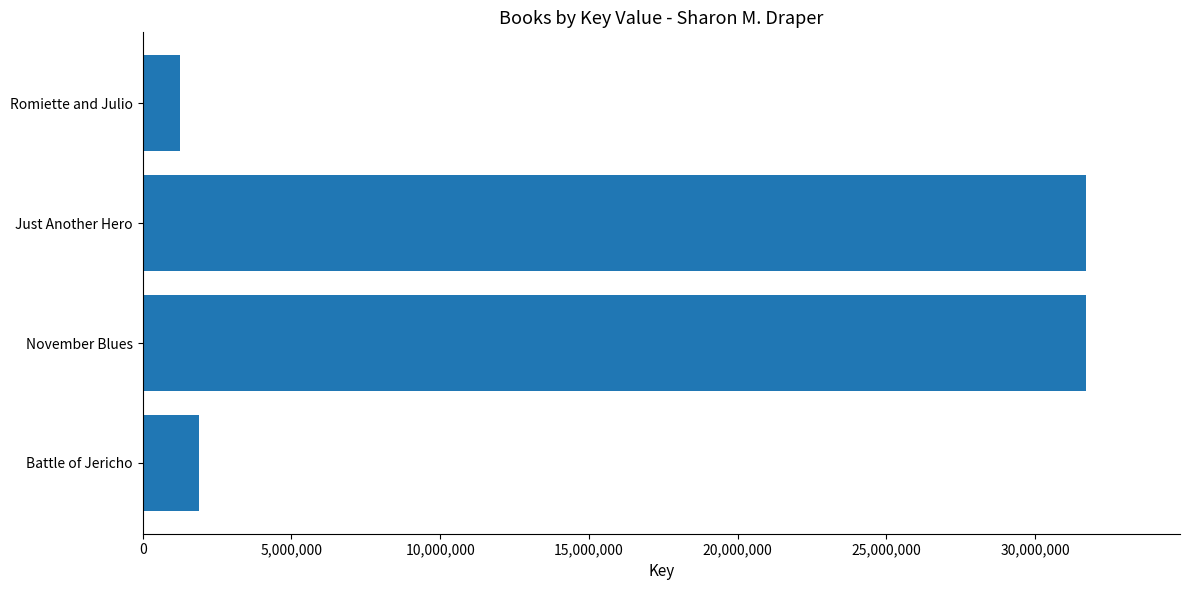

Between Just Another Hero and Romiette and Julio, which is larger?

Just Another Hero